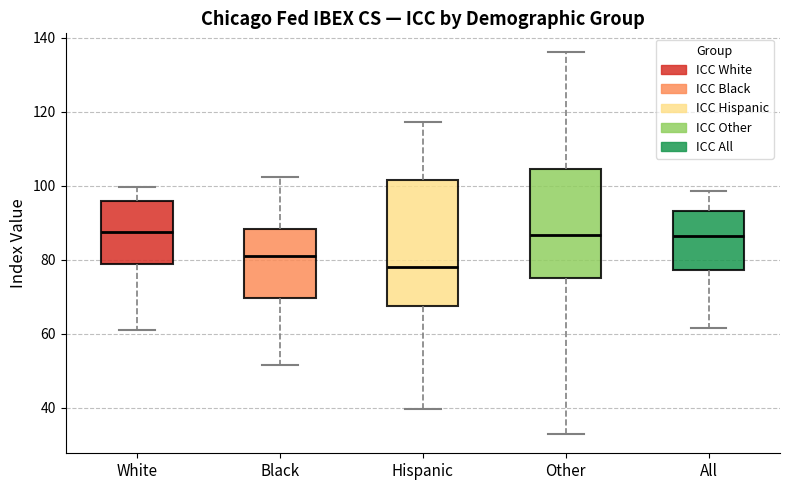

Reading left to right, read every box against the y-axis: the position of its median line, the range the box covers, and the ends of its whiskers. The values are not printed on the chart, so give them approximately, as read against the axis.

White: median 88, box 78 to 96, whiskers 60 to 100
Black: median 80, box 70 to 88, whiskers 52 to 102
Hispanic: median 78, box 68 to 102, whiskers 40 to 118
Other: median 86, box 76 to 104, whiskers 32 to 136
All: median 86, box 78 to 94, whiskers 62 to 98